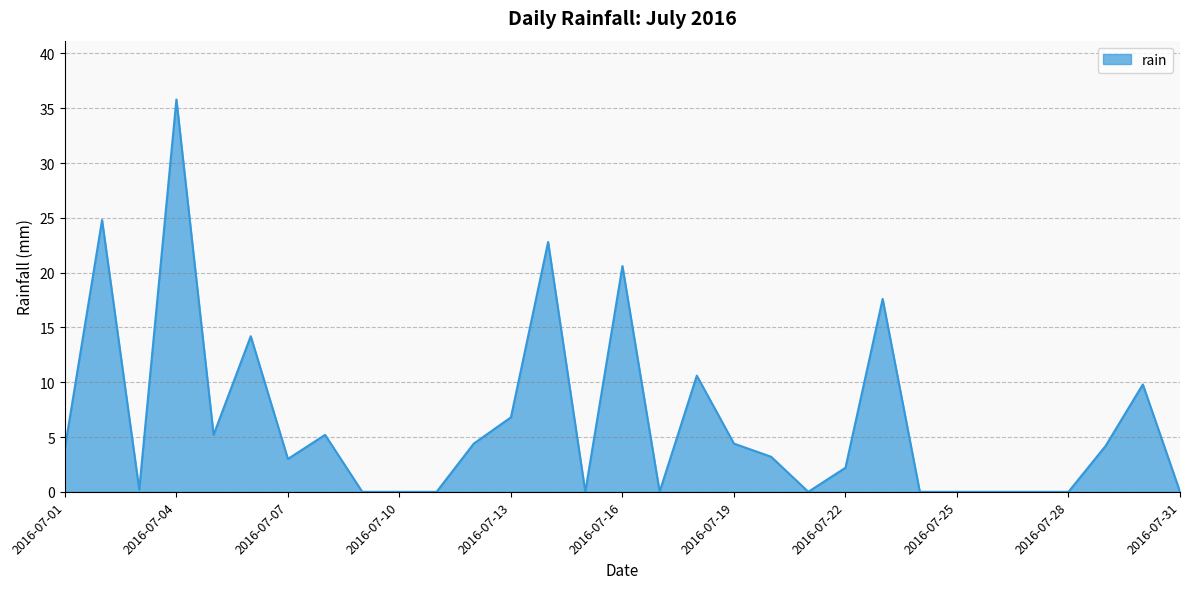

What is the difference between the maximum and minimum values?

35.8